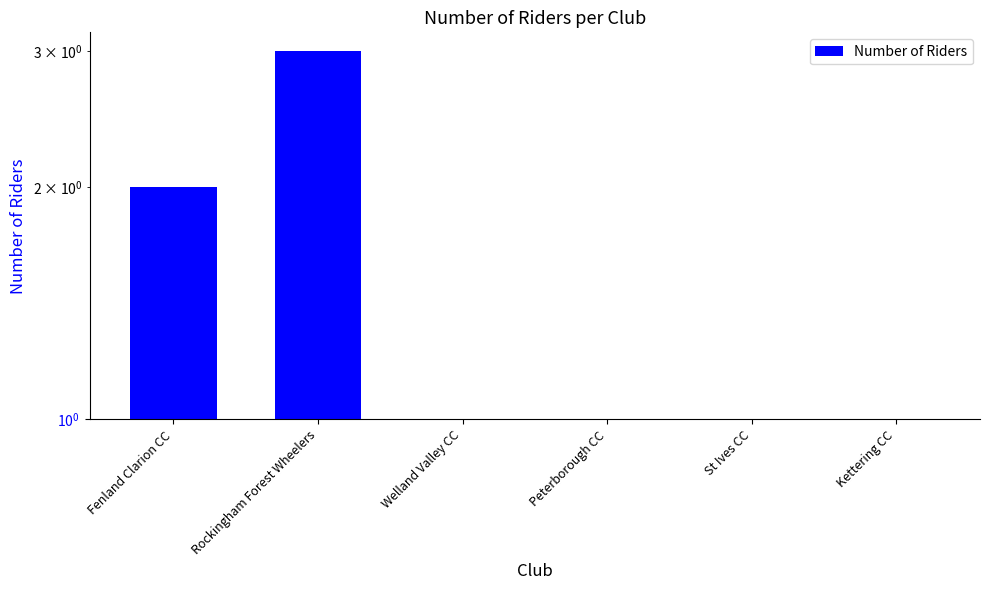

The value at Fenland Clarion CC is 2. True or false?

True